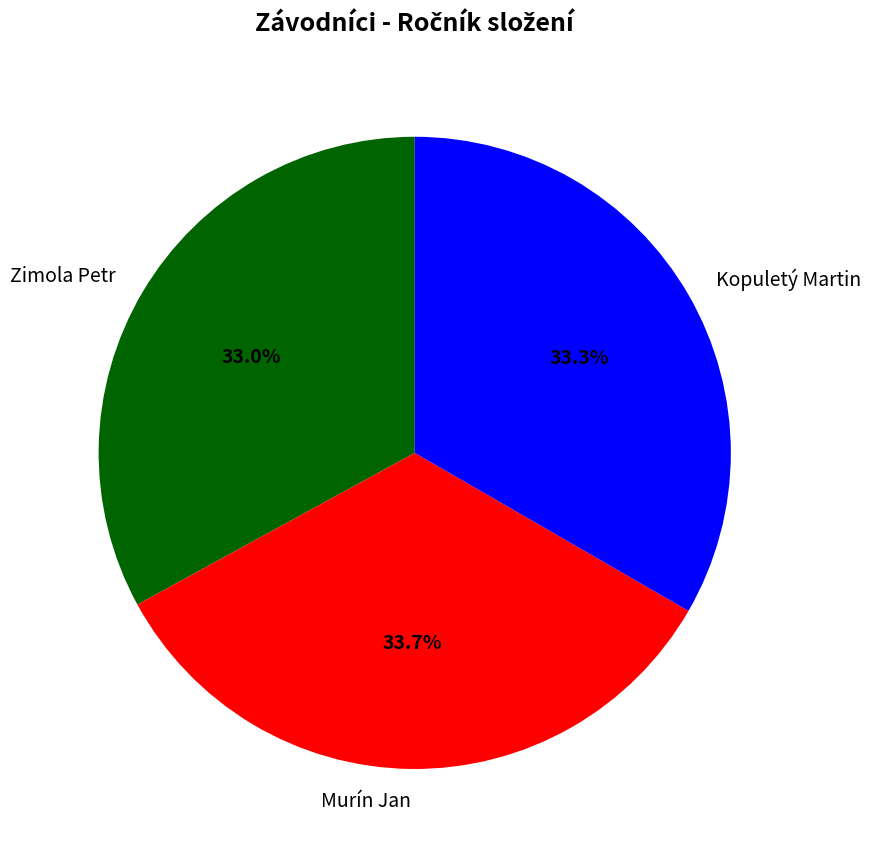

What is the total percentage of Zimola Petr and Murín Jan?

66.7%